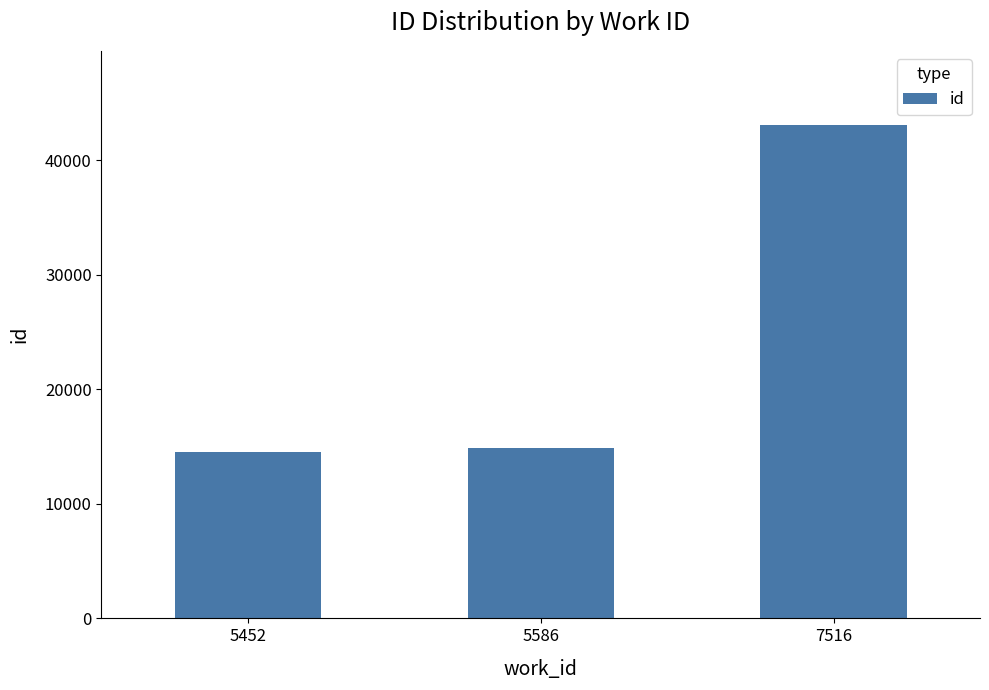

What is the value of the 2nd bar from the left?

14910